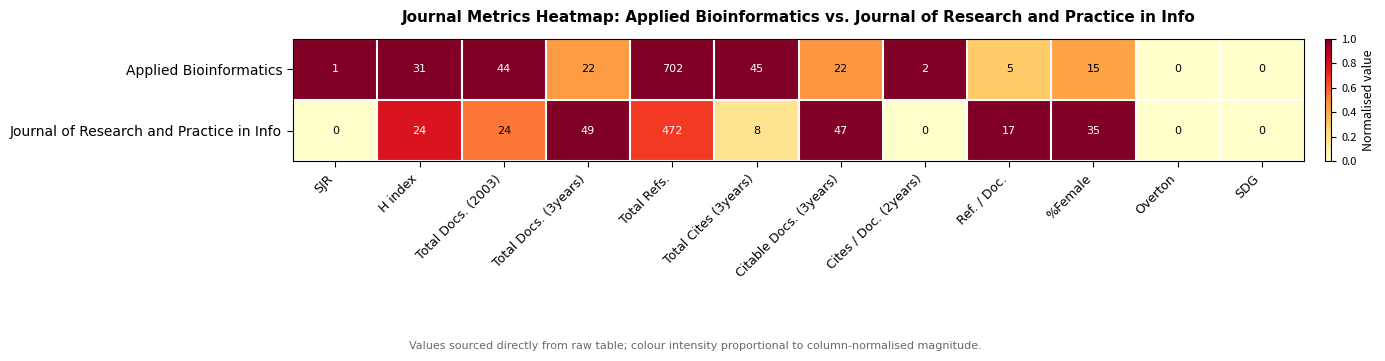

Between H index and SDG, which series saw the biggest shift?

Applied Bioinformatics